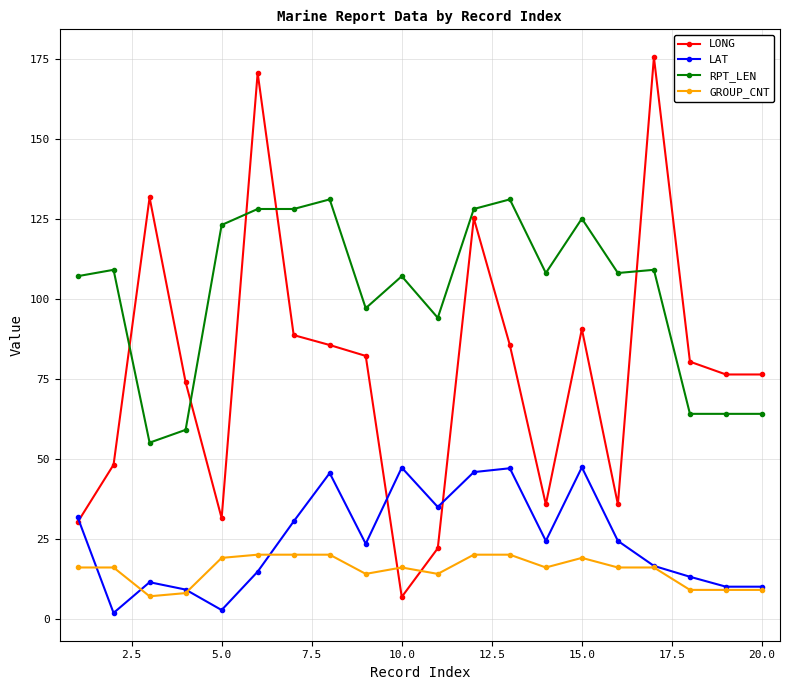

What is the maximum value for LAT?

47.3